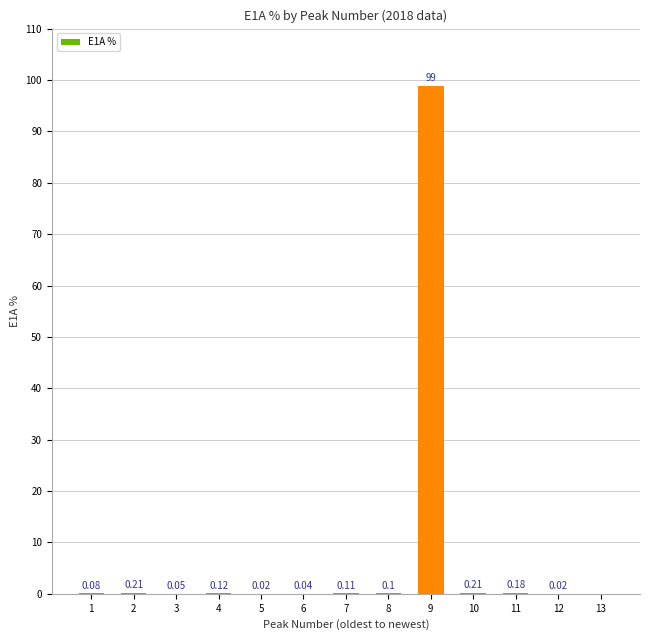

Which category has the highest value across all series?

9